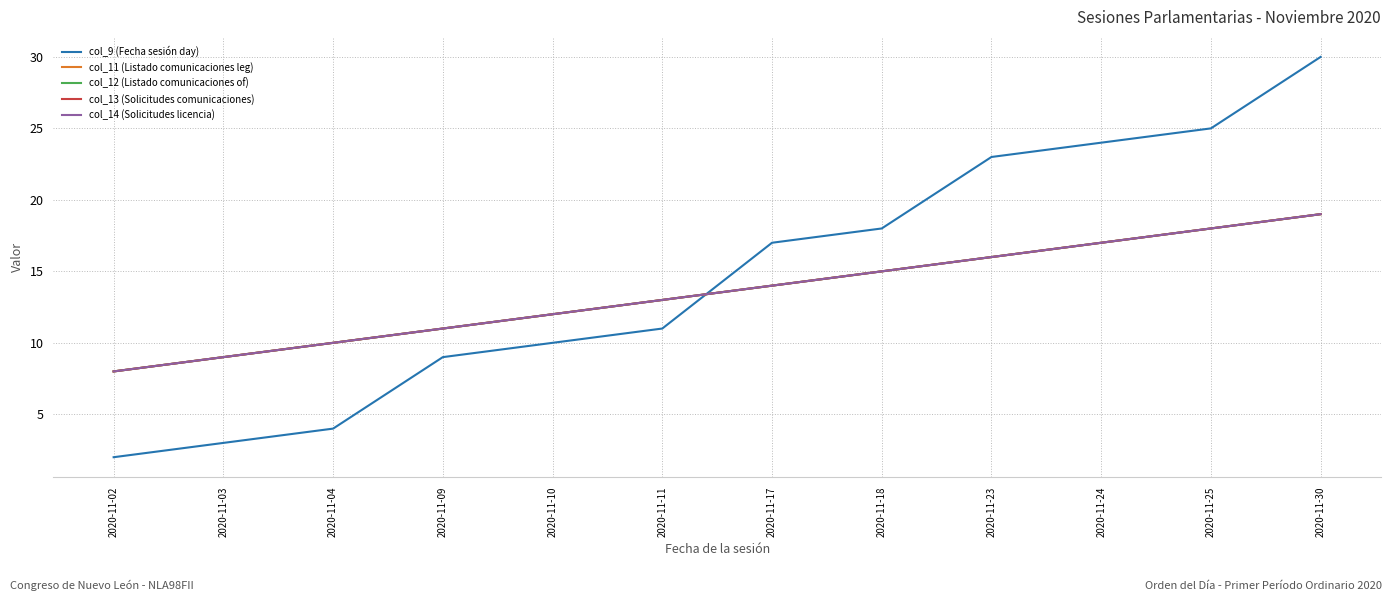

Is it true that col_12 (Listado comunicaciones of) equals 17 at 2020-11-24?

True